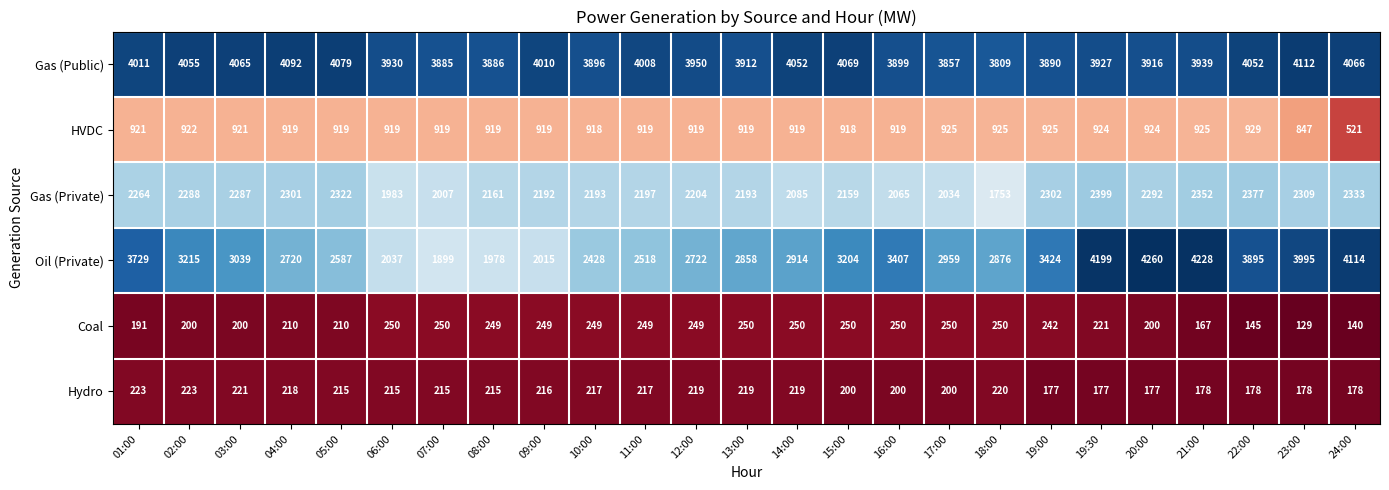

At 18:00, list the series in order from smallest to largest.

Hydro, Coal, HVDC, Gas (Private), Oil (Private), Gas (Public)